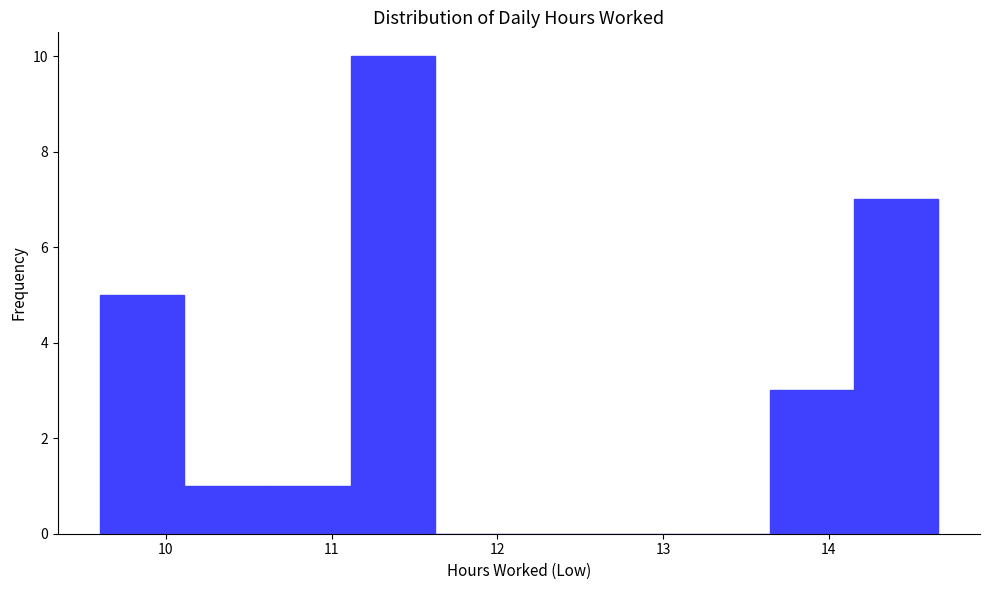

Reading left to right, list every bar in this chart as the range it spans on the x-axis followed by its height. Neither the bar edges nor the heights are printed on the chart, so give them approximately, as read against the axes.

9.6 to 10.1: 5
10.1 to 10.6: 1
10.6 to 11.1: 1
11.1 to 11.6: 10
11.6 to 12.1: 0
12.1 to 12.6: 0
12.6 to 13.1: 0
13.1 to 13.6: 0
13.6 to 14.2: 3
14.2 to 14.7: 7